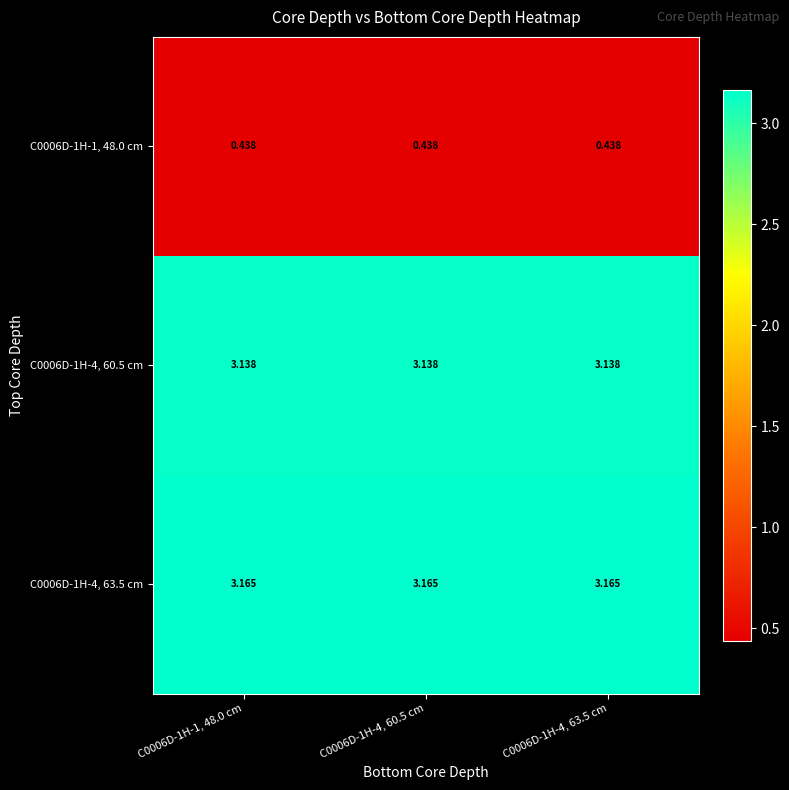

Is the value of C0006D-1H-4, 60.5 cm at C0006D-1H-4, 60.5 cm greater than the value of C0006D-1H-1, 48.0 cm at C0006D-1H-4, 63.5 cm?

Yes